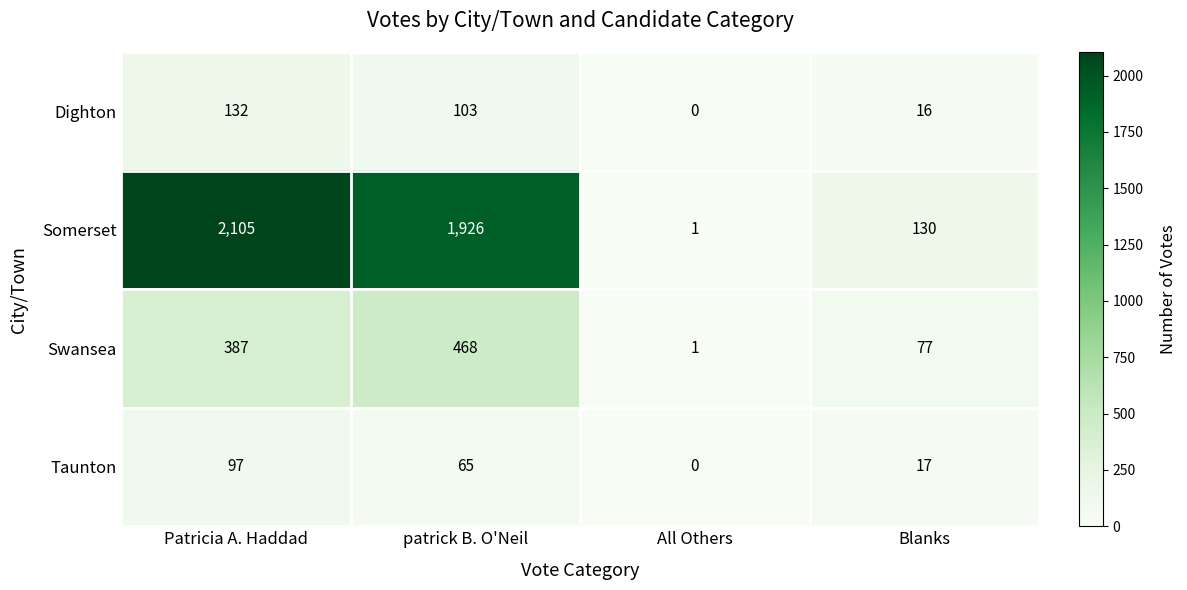

What is the total value across all series at patrick B. O'Neil?

2562